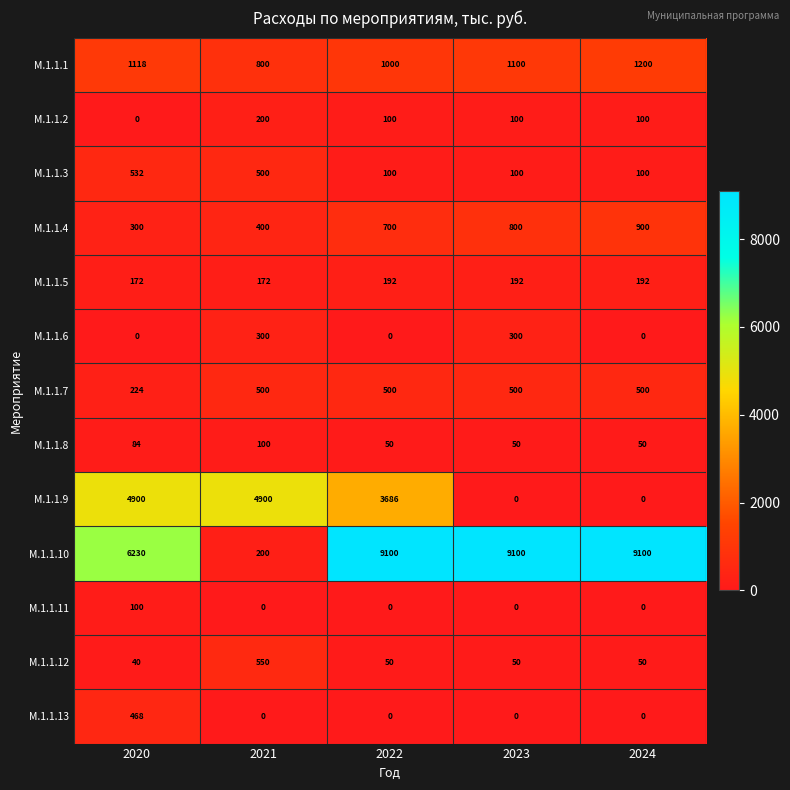

Which category has the lowest value in the М.1.1.1 series?

2021